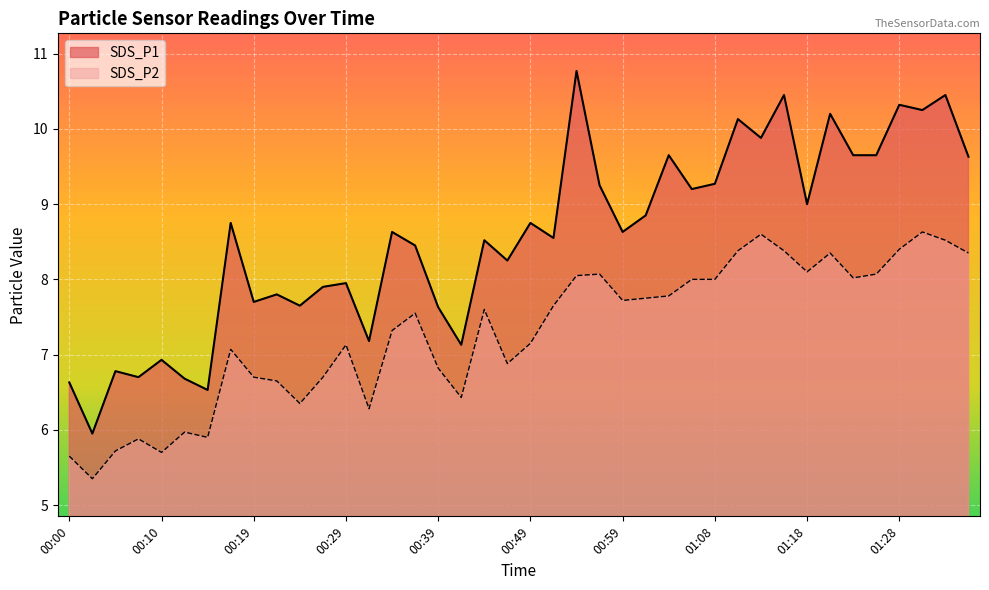

Which series has the largest total across all categories?

SDS_P1